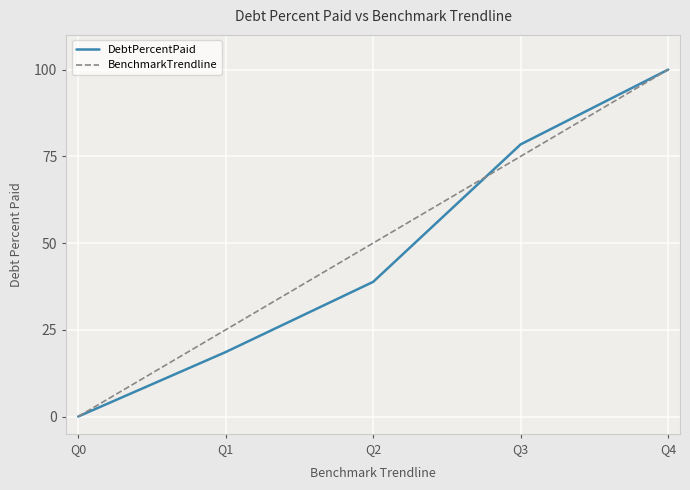

List the labels in order of BenchmarkTrendline value, largest first.

Q4, Q3, Q2, Q1, Q0